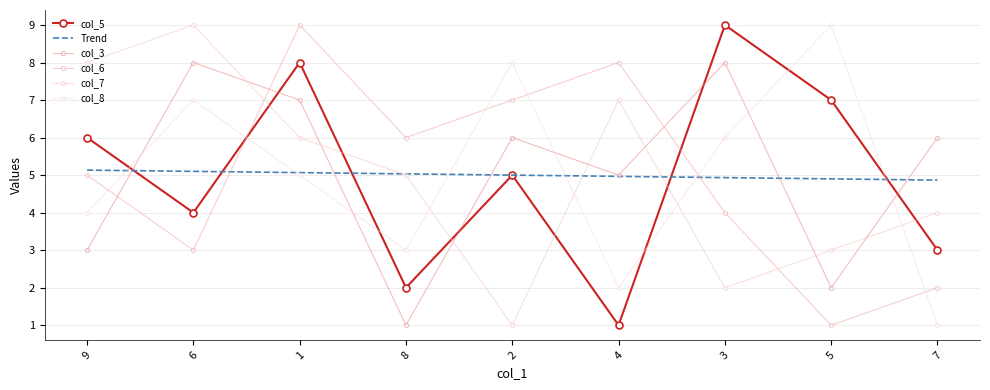

List the series in order of their peak value, highest first.

col_5, col_6, col_7, col_8, col_3, Trend